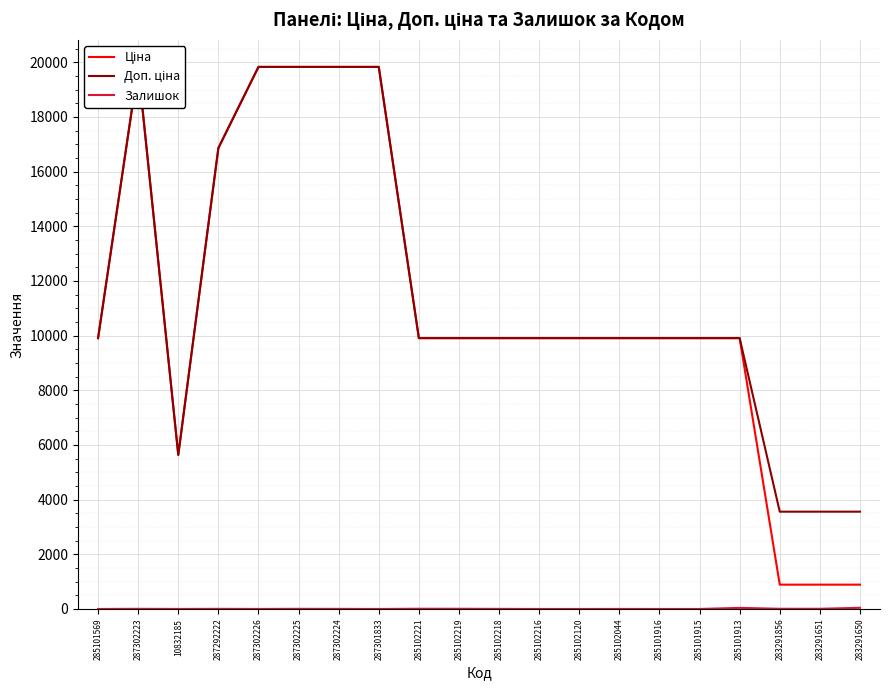

Read the Ціна value at 287292222.

16863.2